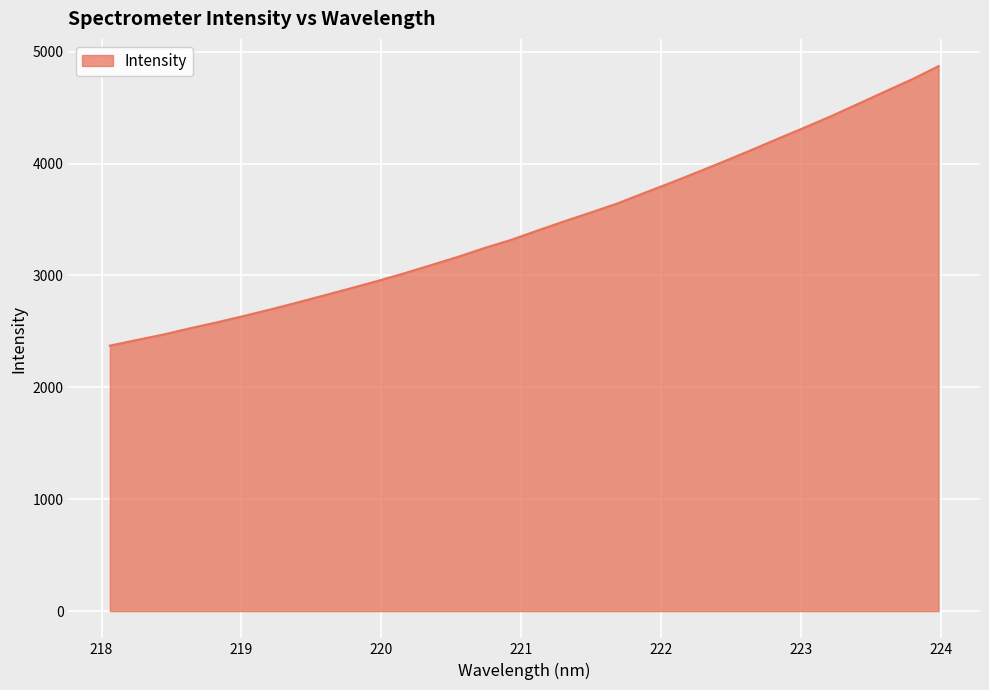

What is the minimum value shown in the chart?

2372.2